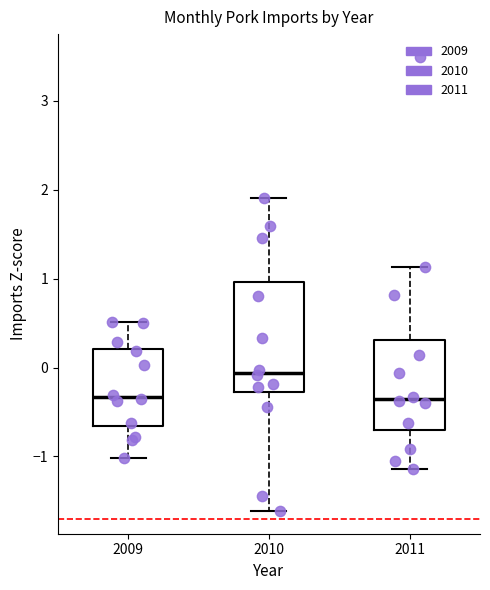

Comparing the boxes themselves (not the whiskers), which one is the tallest?

2010